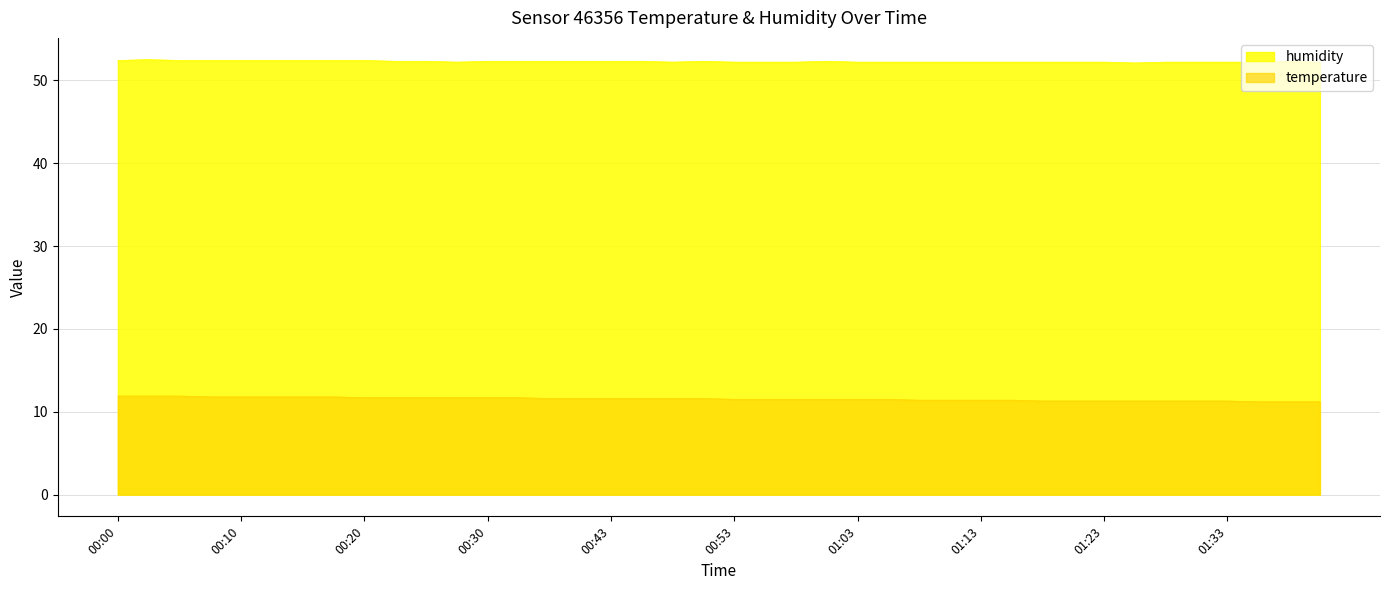

What position from the left is 00:17?

8